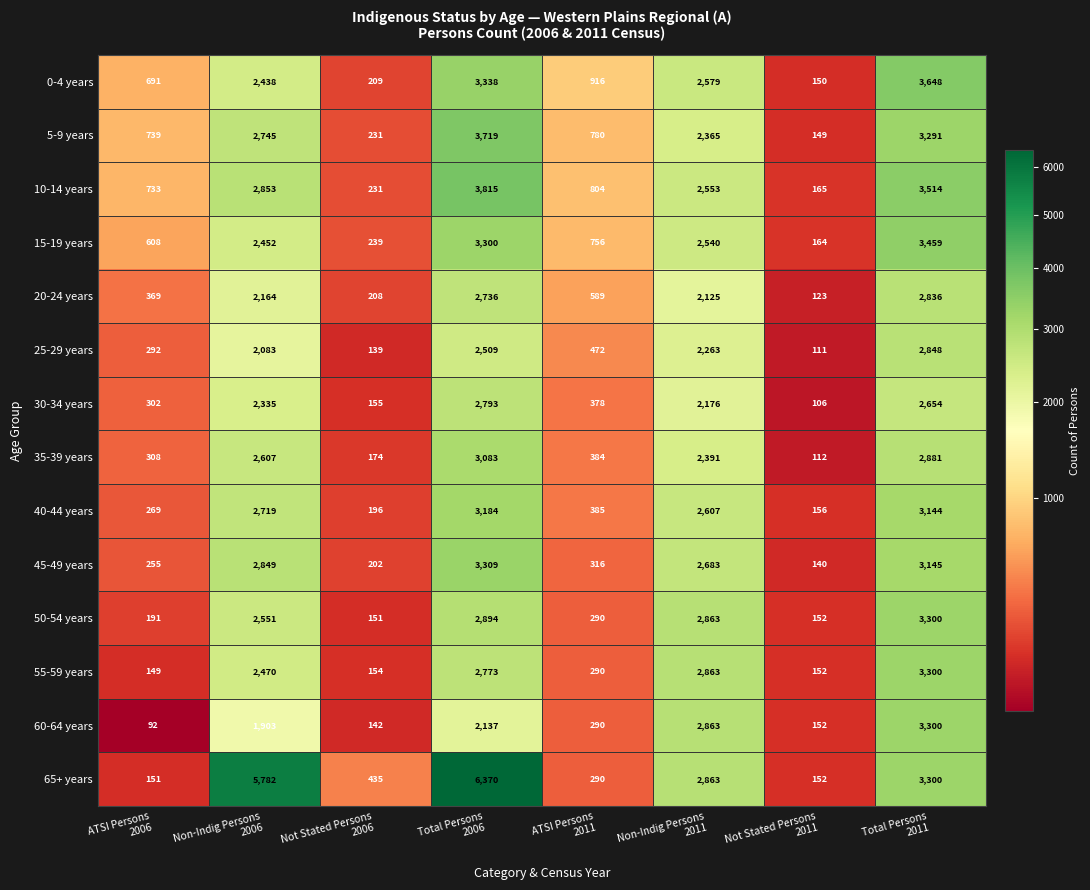

What is the average value of the 20-24 years series?

1394